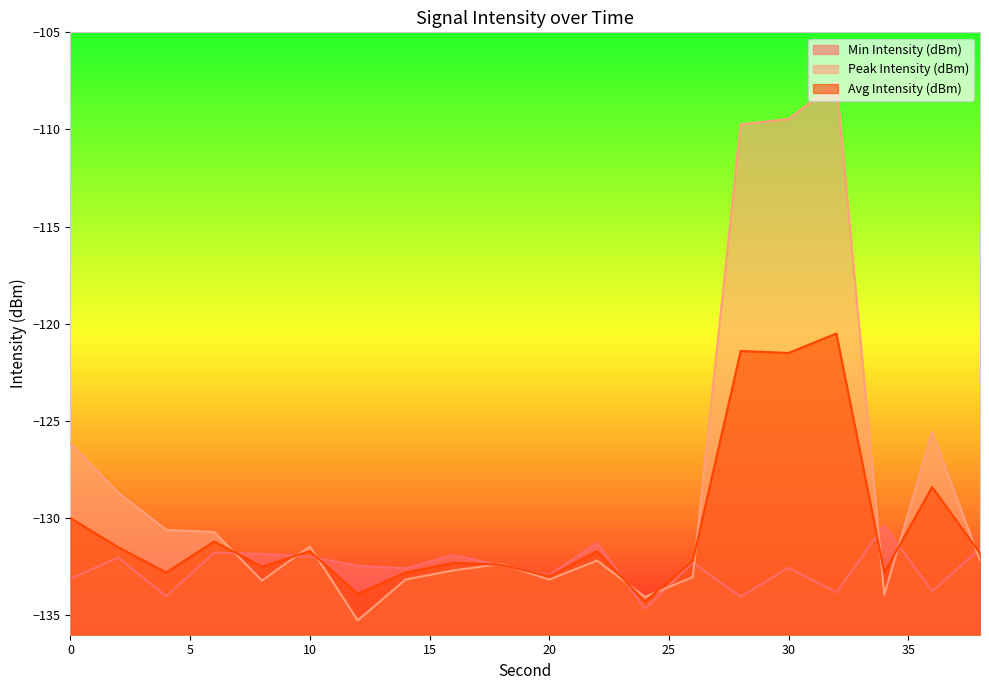

What is the minimum value for Avg Intensity (dBm)?

-134.3